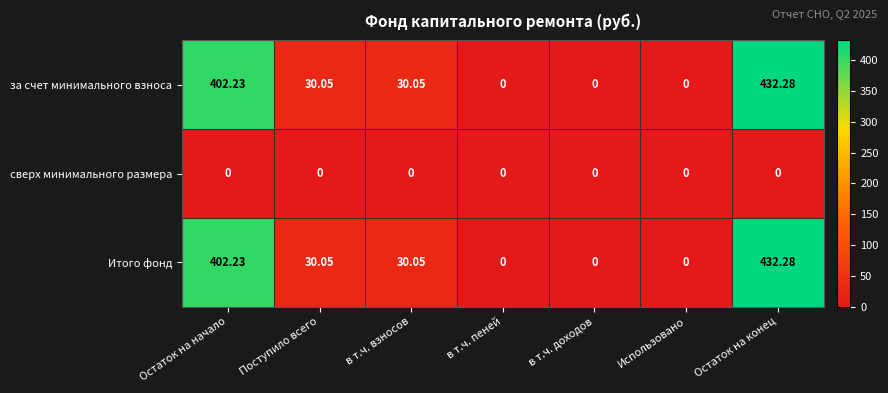

Where does the за счет минимального взноса series first go above 30?

Остаток на начало